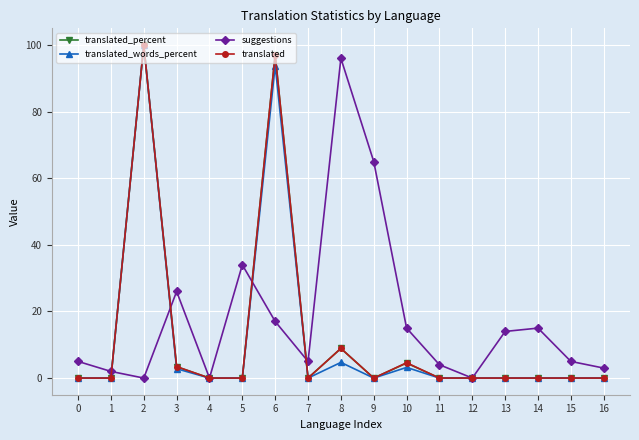

The translated_percent series shows 65.9 at 4. True or false?

False